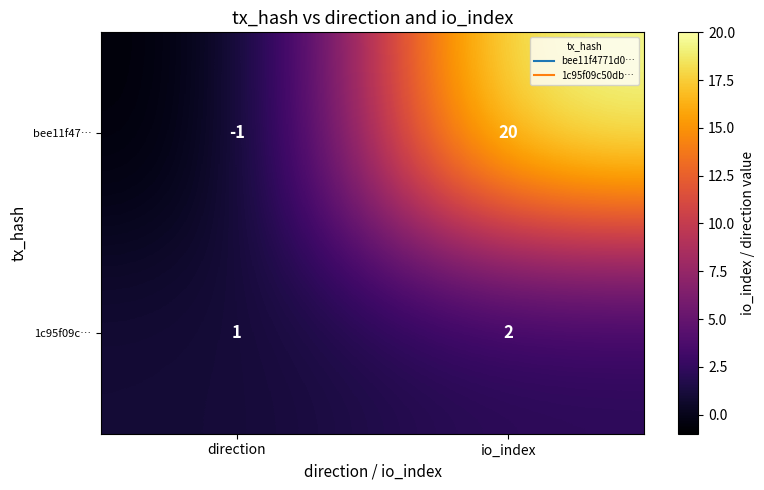

Which label corresponds to the smallest value in the chart?

direction